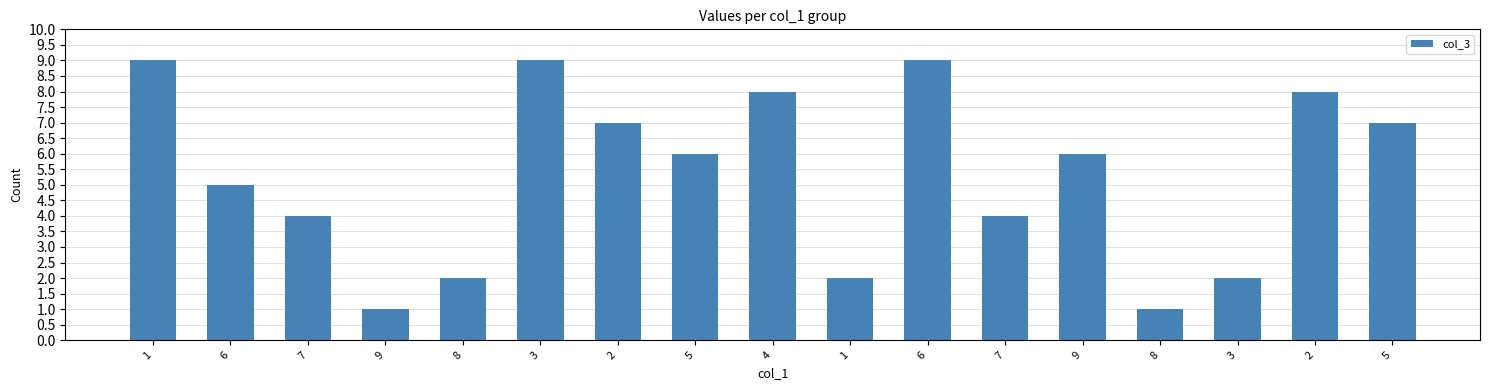

What is the sum of the values at 2 and 4?

15